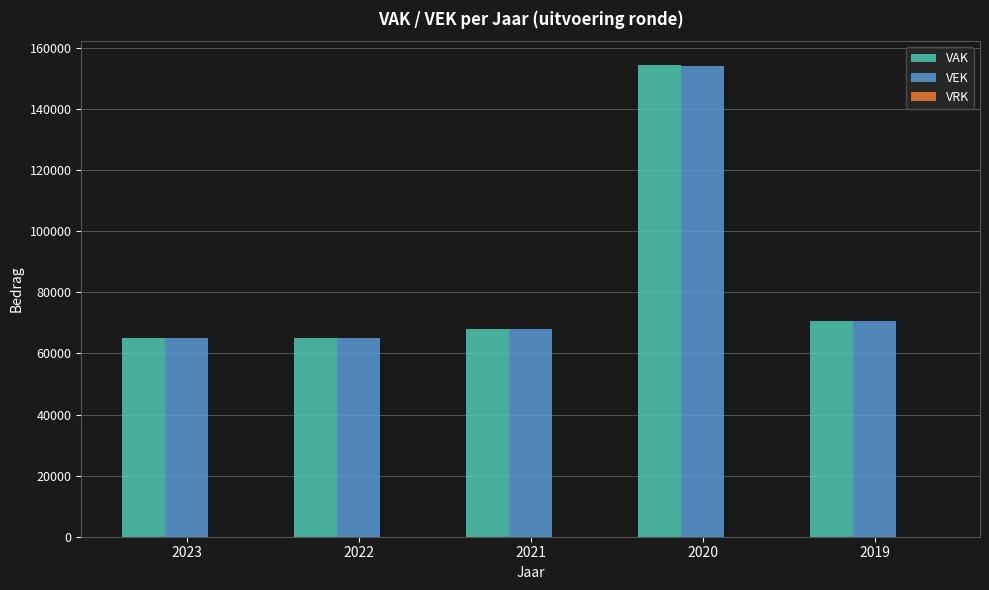

The VAK series shows 96751 at 2019. True or false?

False